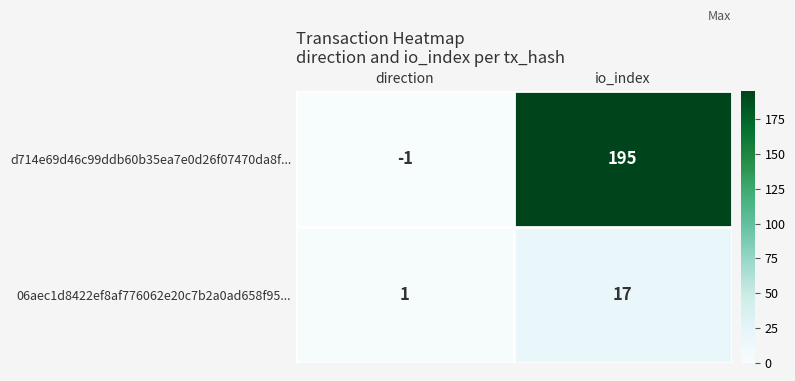

Rank the series at io_index from lowest to highest value.

06aec1d8422ef8af776062e20c7b2a0ad658f95..., d714e69d46c99ddb60b35ea7e0d26f07470da8f...